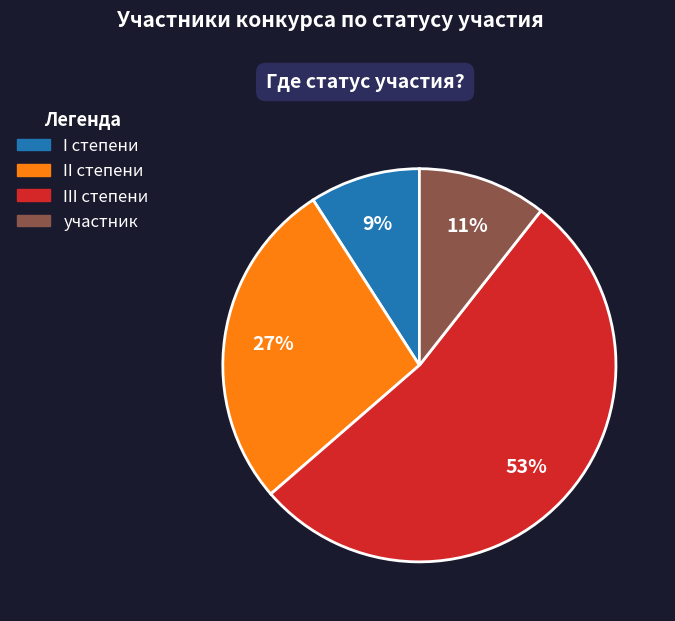

Which has a higher value, I степени or II степени?

II степени